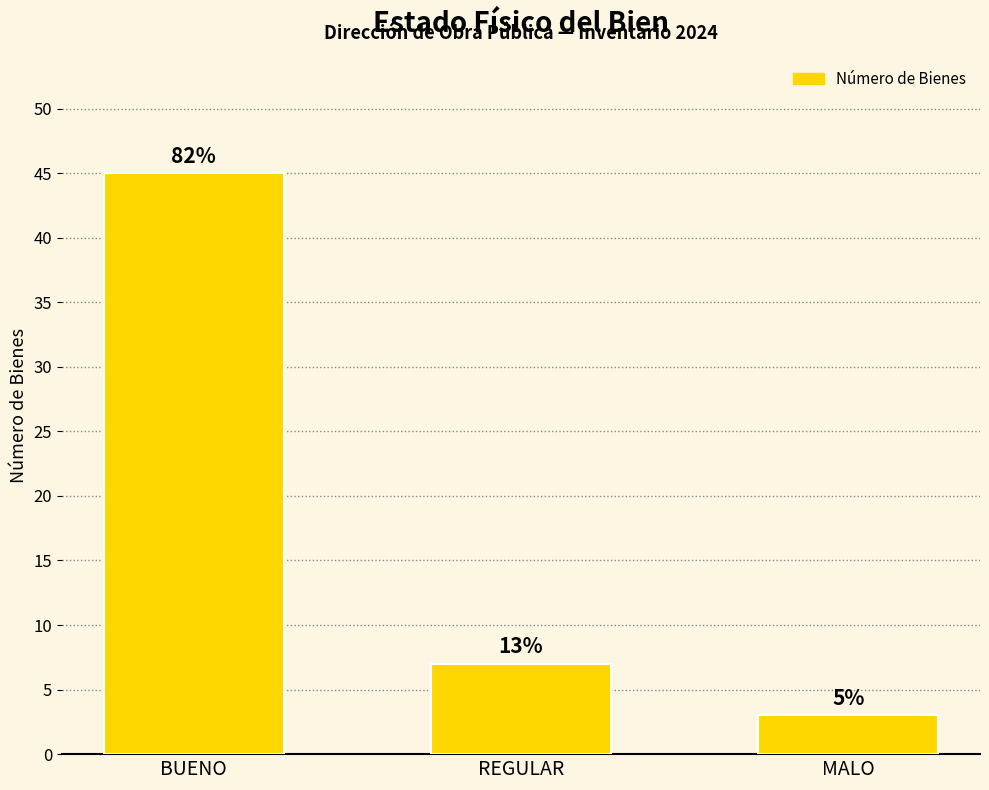

Does the chart contain any negative values?

No